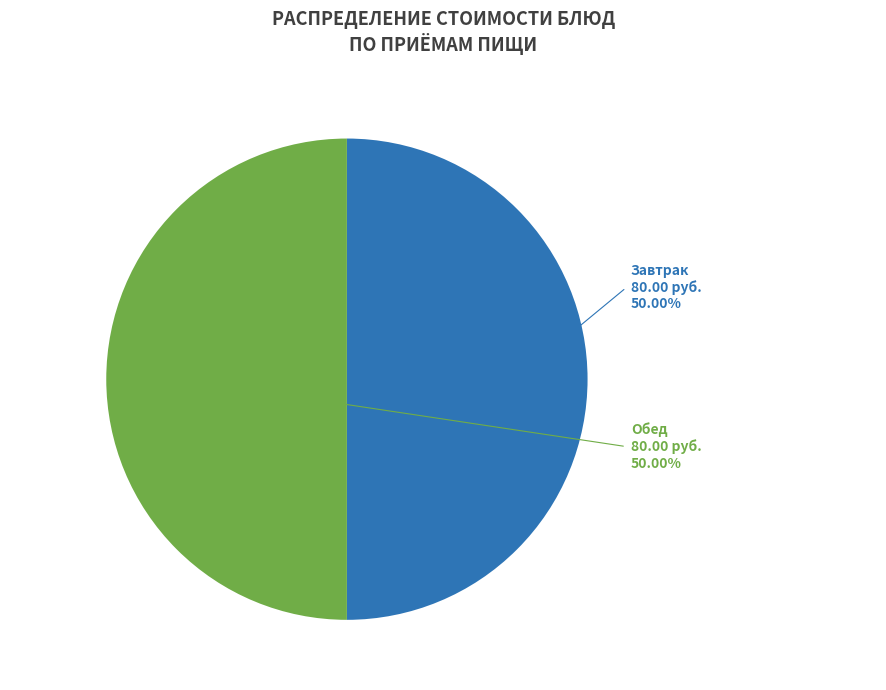

How many segments does this pie chart have?

2